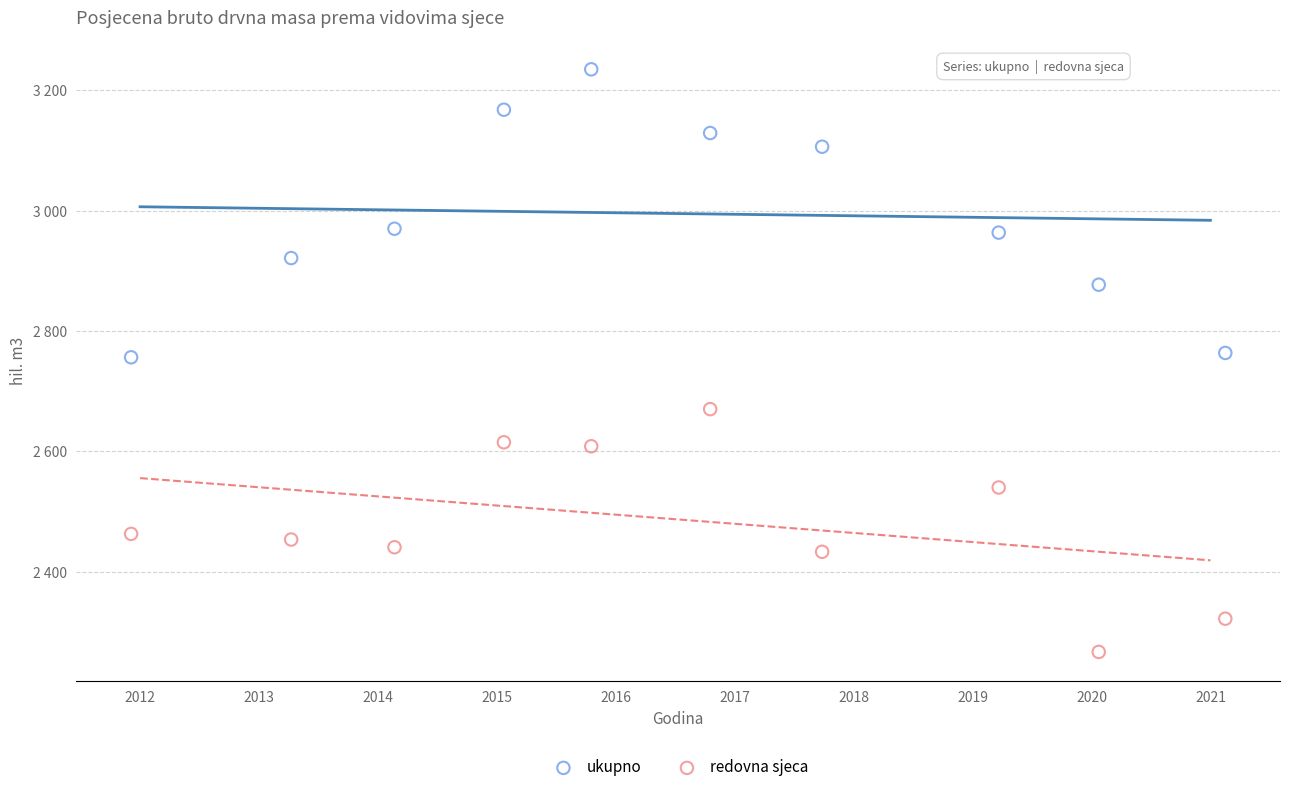

What are all the series names shown in the legend?

ukupno, redovna sjeca